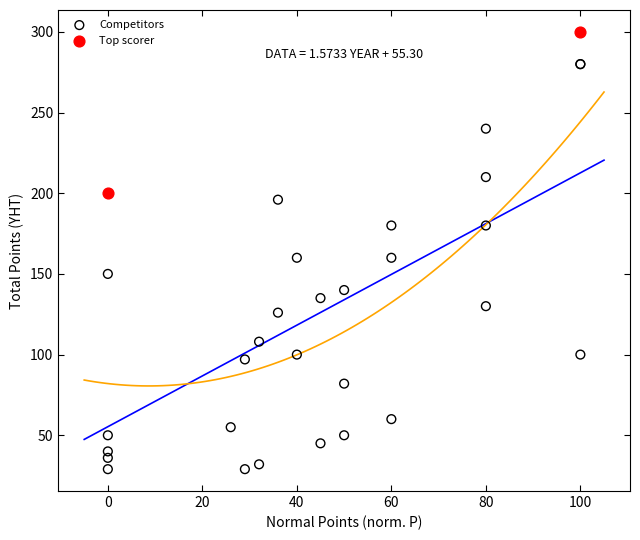

Which series has the widest spread of Y values?

Competitors